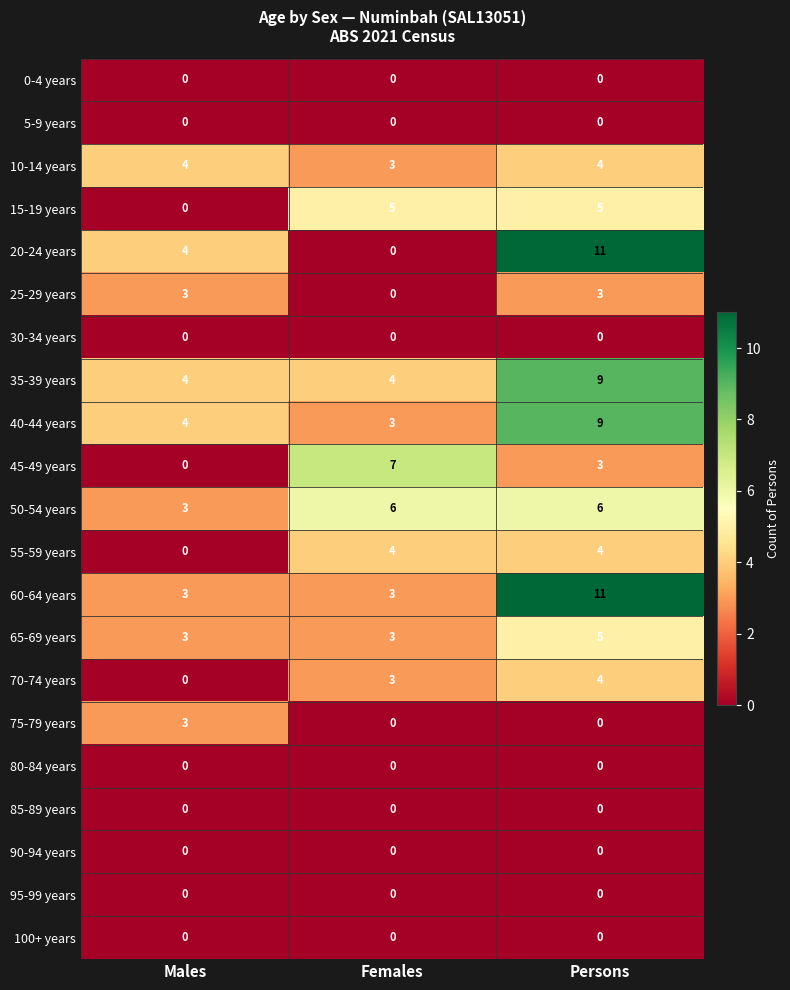

Which category has the highest value in the 65-69 years series?

Persons